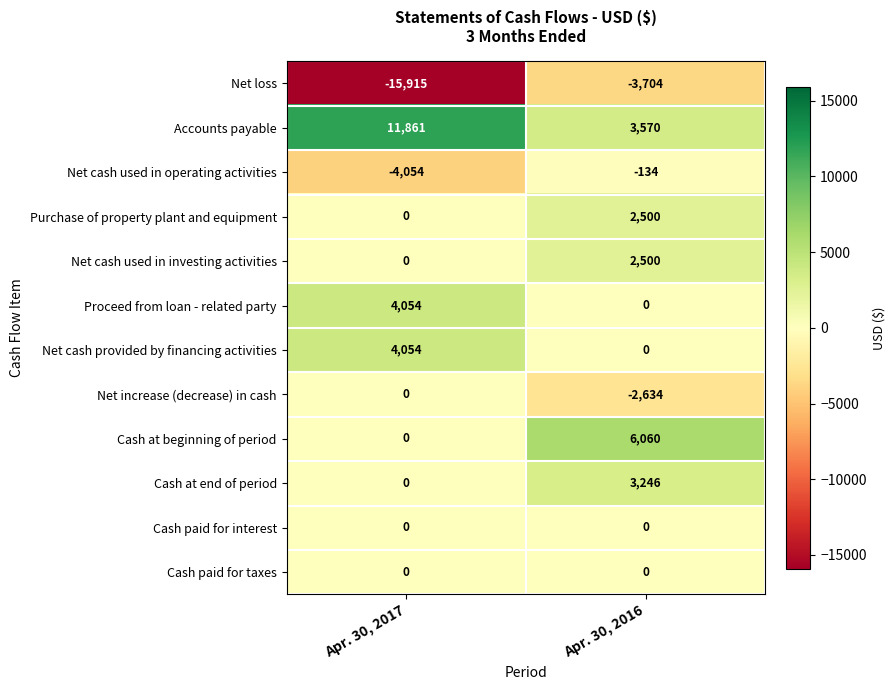

What is the difference between the highest and lowest values at Apr. 30, 2016?

9764